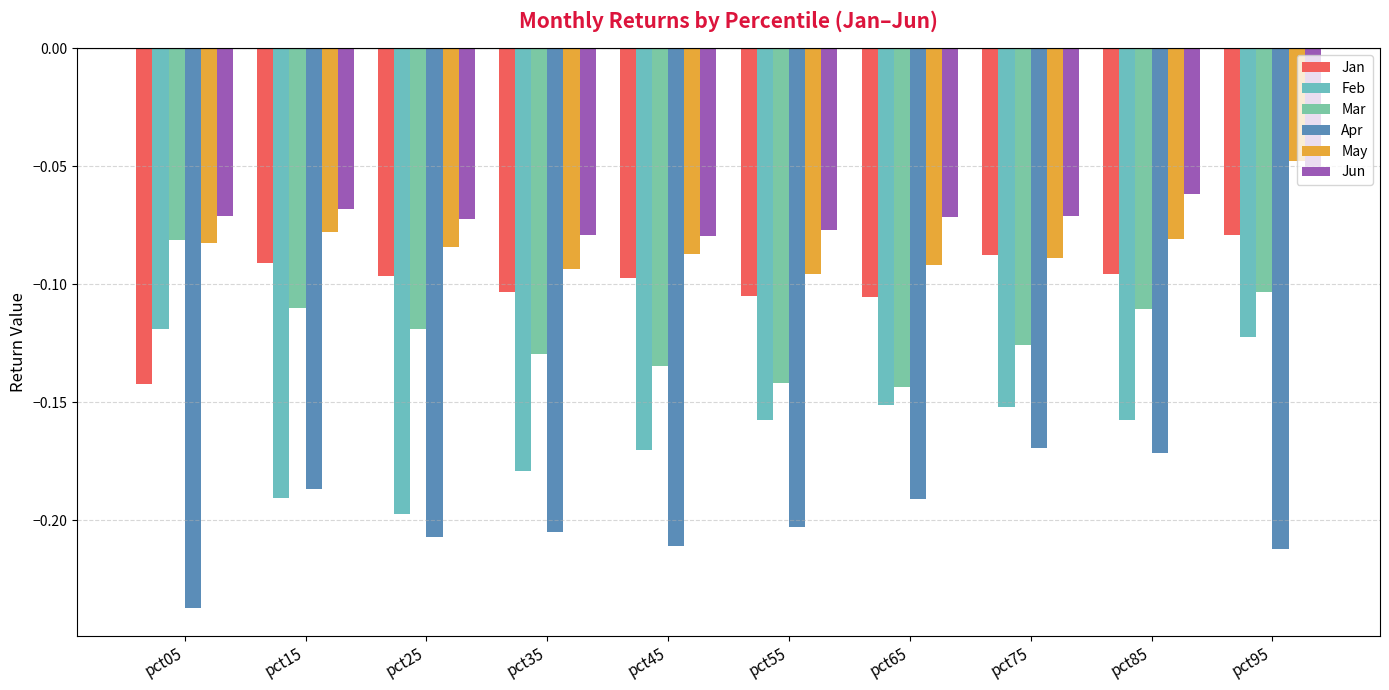

What is the sum of the Jan values at pct35 and pct75?

-0.2